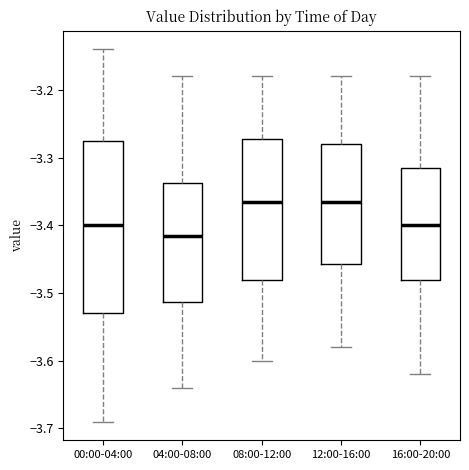

Reading left to right, transcribe this box plot: for each box, give where its median line is, the range the box spans, and where its two whiskers end, as read against the y-axis. The values are not printed on the chart, so give them approximately, as read against the axis.

00:00-04:00: median -3.40, box -3.53 to -3.27, whiskers -3.69 to -3.14
04:00-08:00: median -3.41, box -3.51 to -3.34, whiskers -3.64 to -3.18
08:00-12:00: median -3.36, box -3.48 to -3.27, whiskers -3.60 to -3.18
12:00-16:00: median -3.36, box -3.46 to -3.28, whiskers -3.58 to -3.18
16:00-20:00: median -3.40, box -3.48 to -3.31, whiskers -3.62 to -3.18